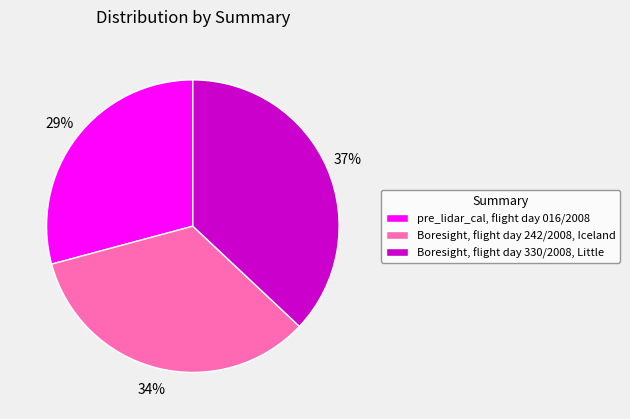

Count the number of slices in the pie.

3